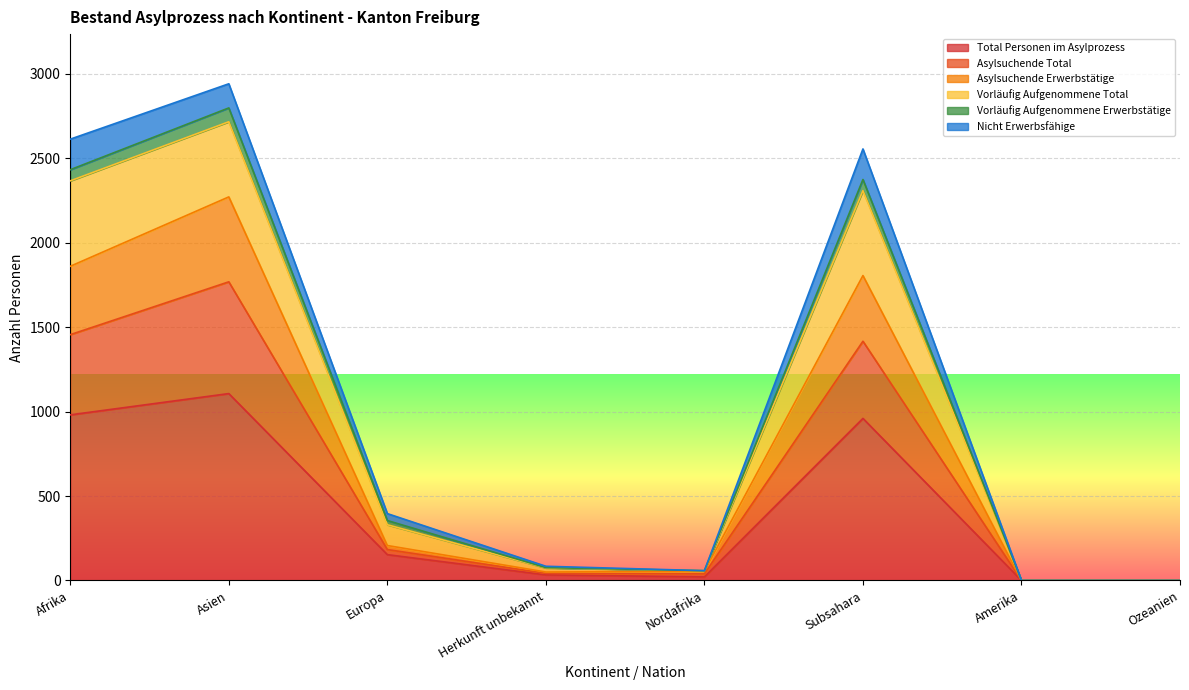

What is the highest value of the Total Personen im Asylprozess series?

1107